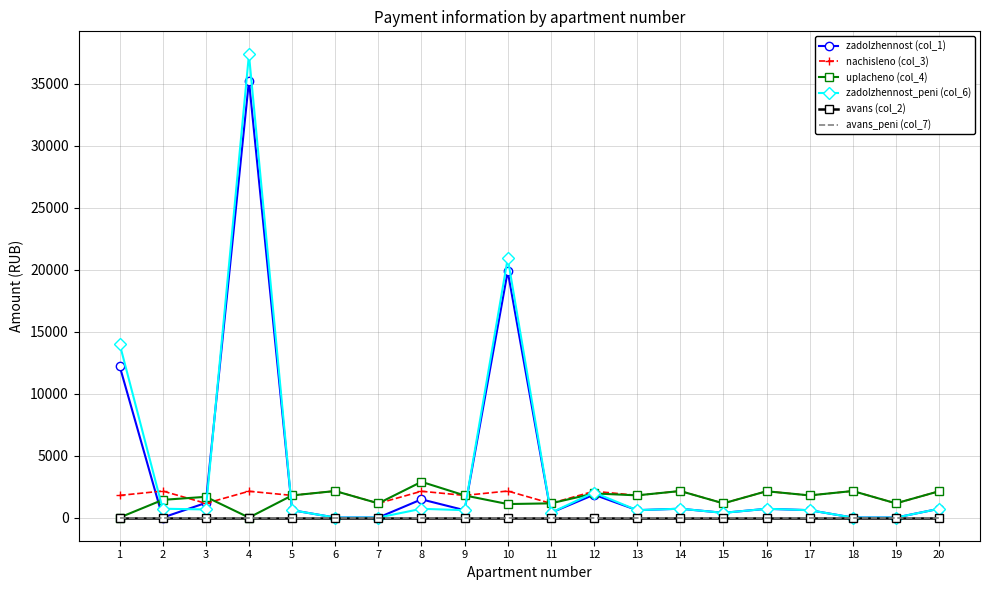

Between 20 and 17, which is larger?

20